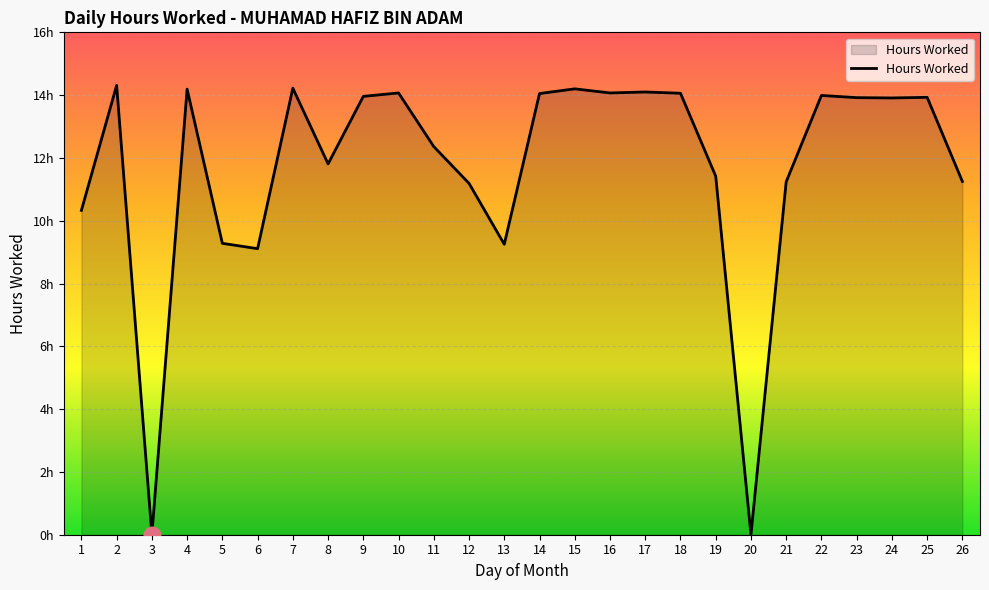

What is the approximate value at 26?

11.2